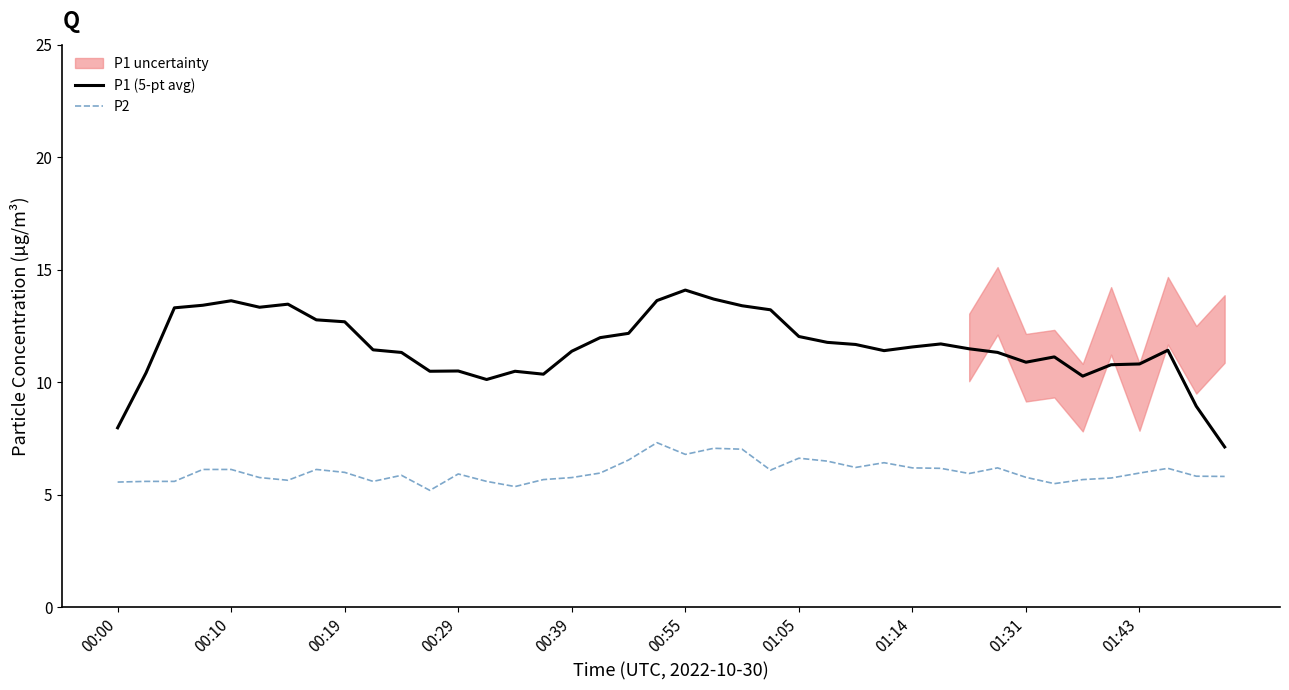

What is the lowest value of the P1 (5-pt avg) series?

7.1